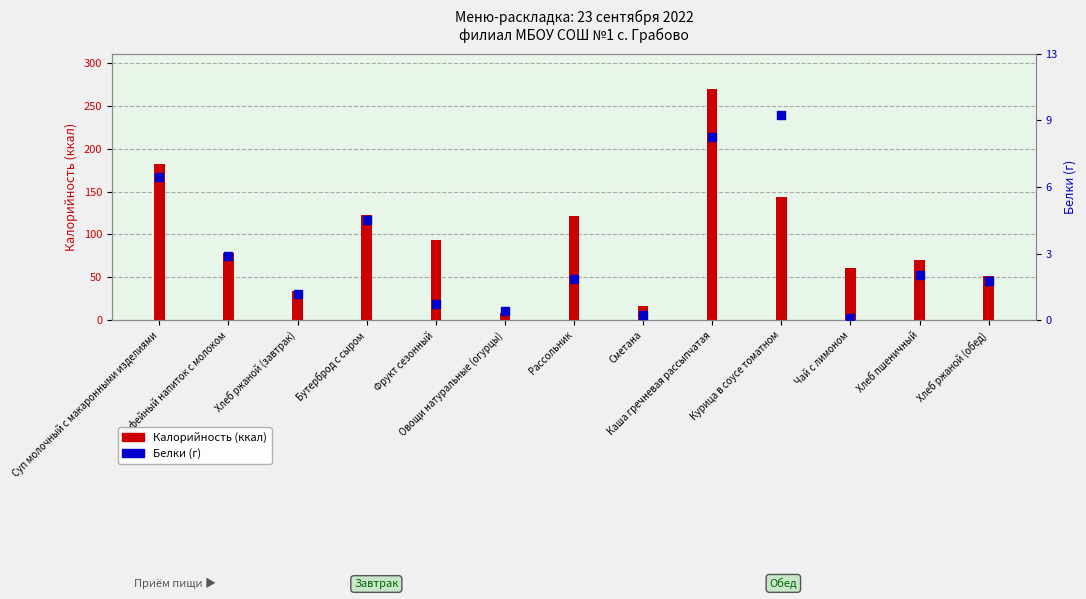

What are all the series names shown in the legend?

Калорийность (ккал), Белки (г)